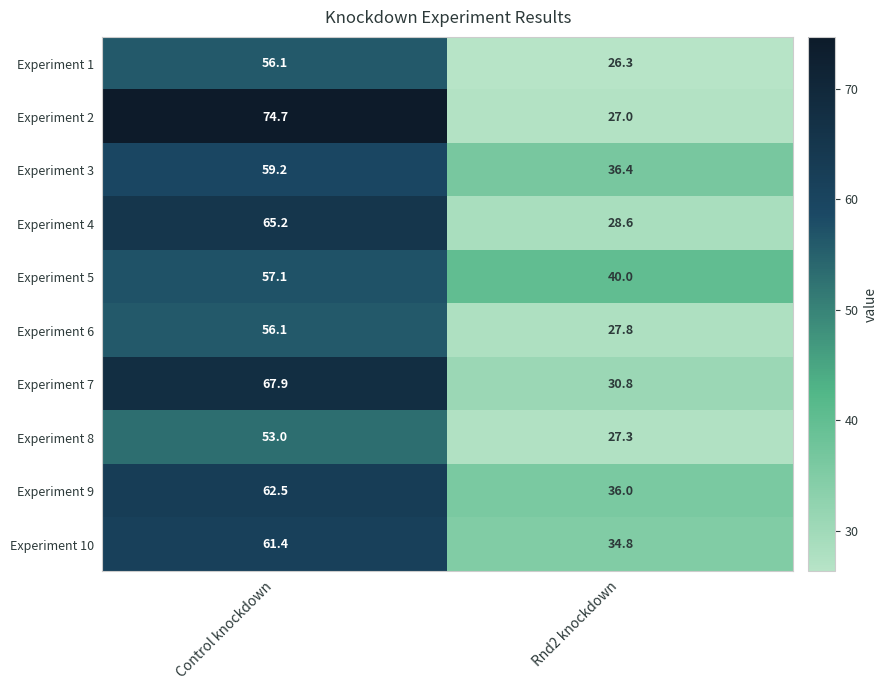

What is the spread (max minus min) of values at Control knockdown?

21.7